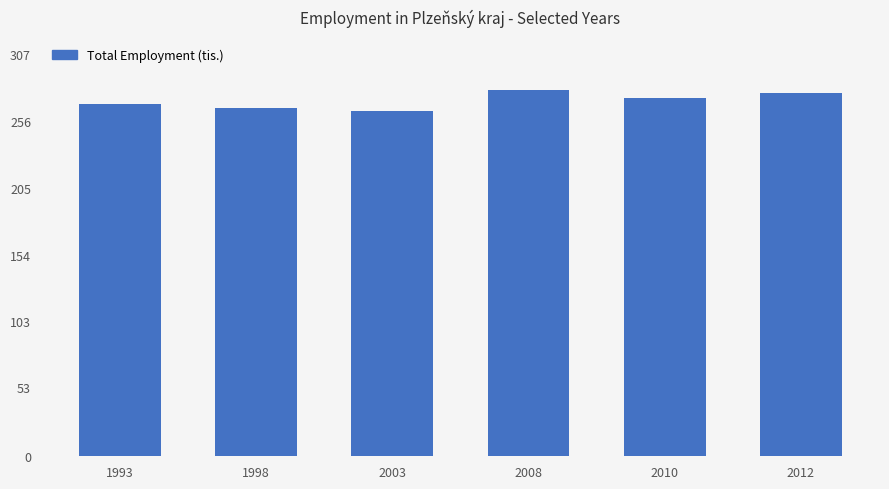

What is the sum of the values at 2010 and 2003?

537.0